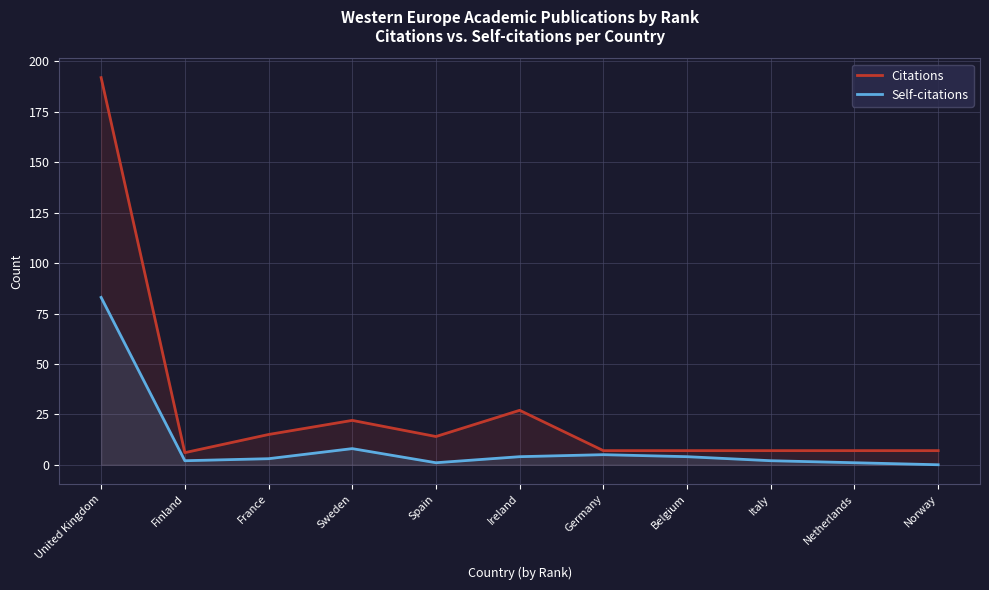

In Citations, how many points are lower than both neighbors (excluding endpoints)?

2